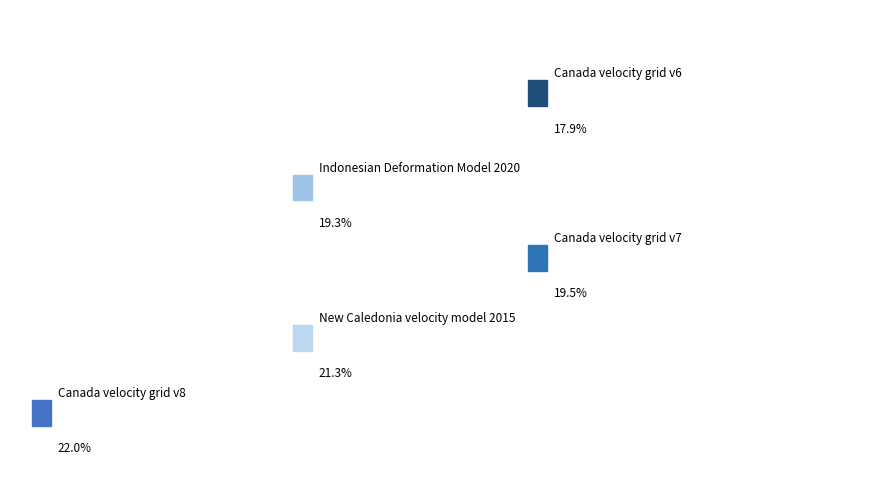

To the nearest percent, what is the difference between the New Caledonia velocity model 2015 and Indonesian Deformation Model 2020 slice percentages?

2%